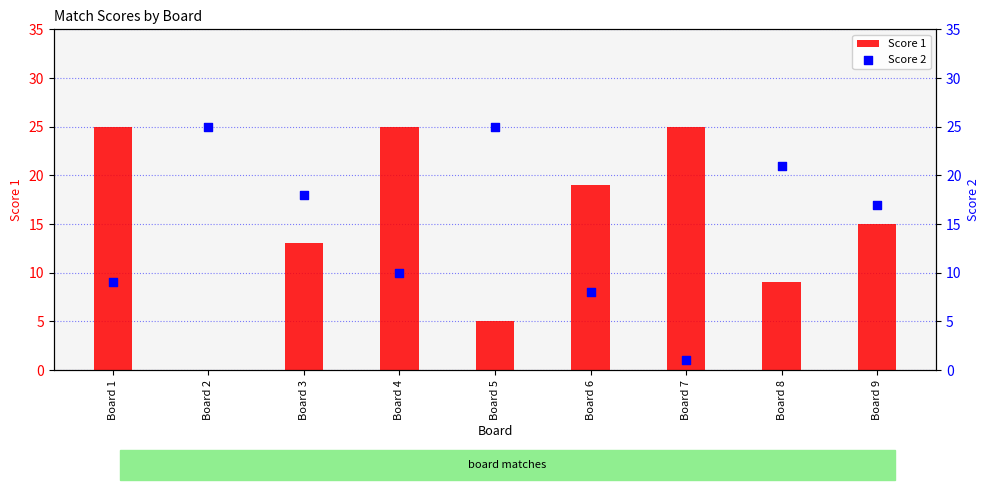

At which category is the sum across all series the highest?

Board 4